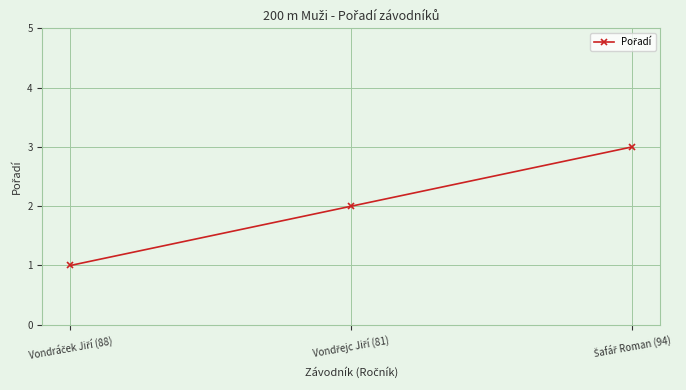

What is the maximum value shown in the chart?

3